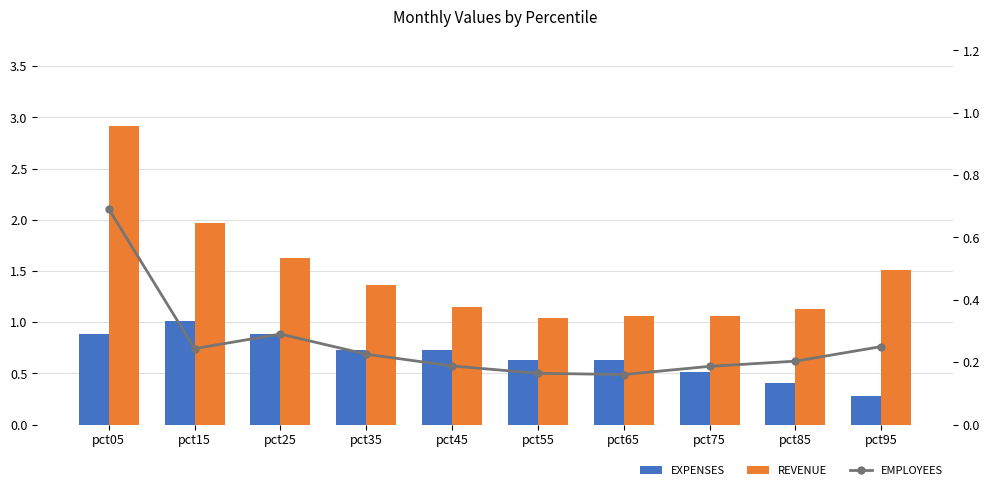

What is the value of the EXPENSES bar at the 1st from the left?

0.9